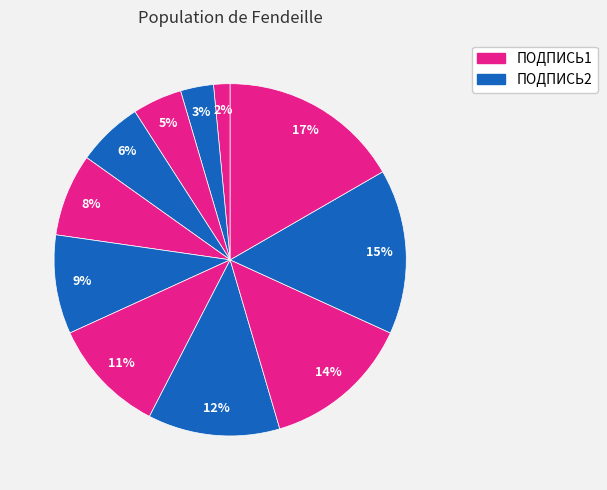

Count the number of slices in the pie.

11